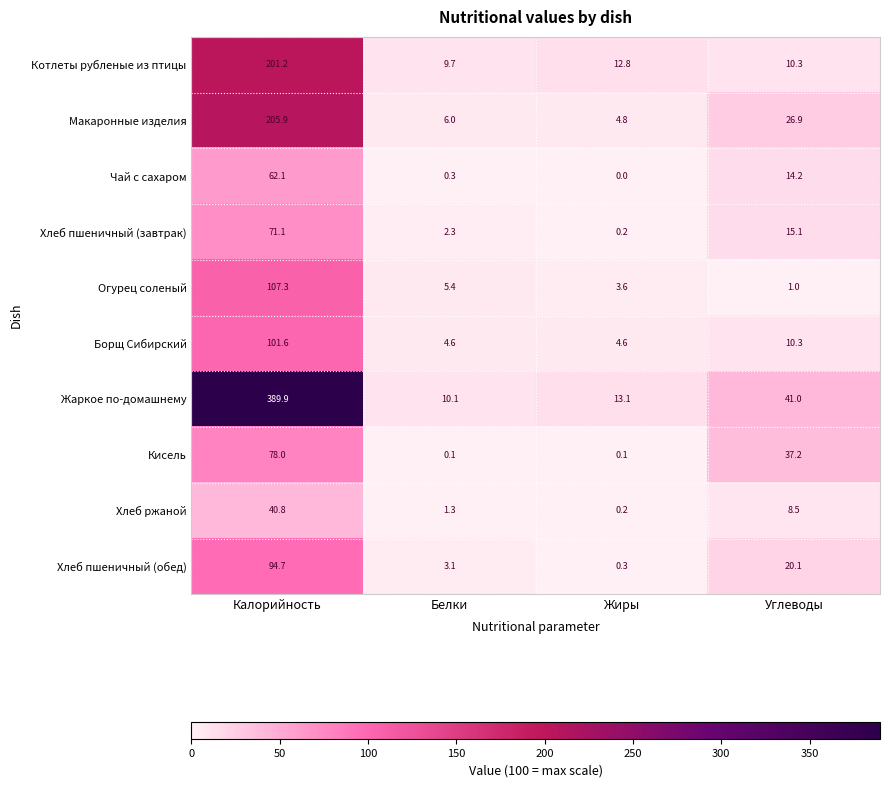

Rank the series by their maximum value, from highest to lowest.

Жаркое по-домашнему, Макаронные изделия, Котлеты рубленые из птицы, Огурец соленый, Борщ Сибирский, Хлеб пшеничный (обед), Кисель, Хлеб пшеничный (завтрак), Чай с сахаром, Хлеб ржаной